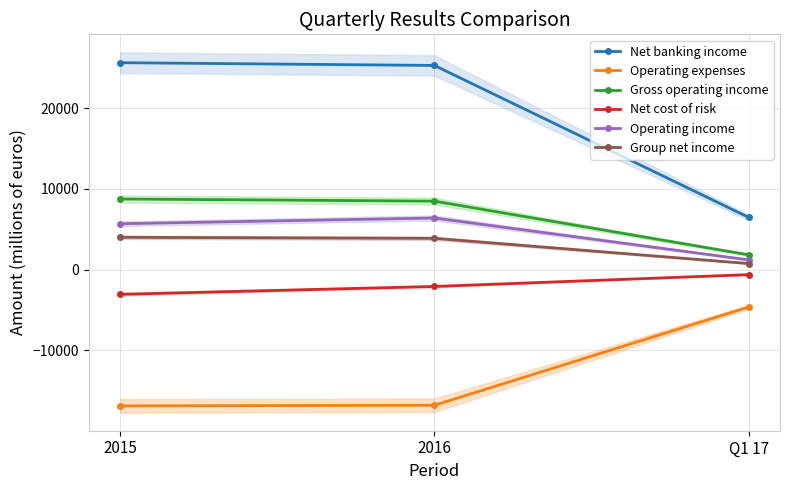

Is the value of Gross operating income at Q1 17 greater than the value of Operating income at 2016?

No